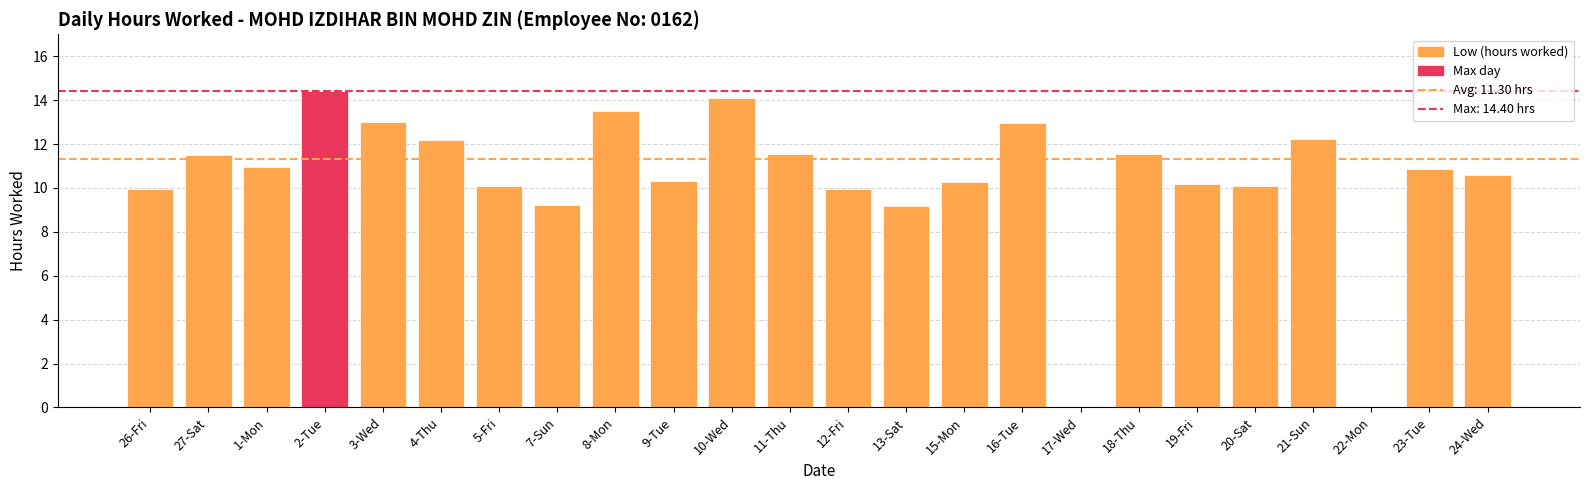

Between 18-Thu and 16-Tue, which is larger?

16-Tue